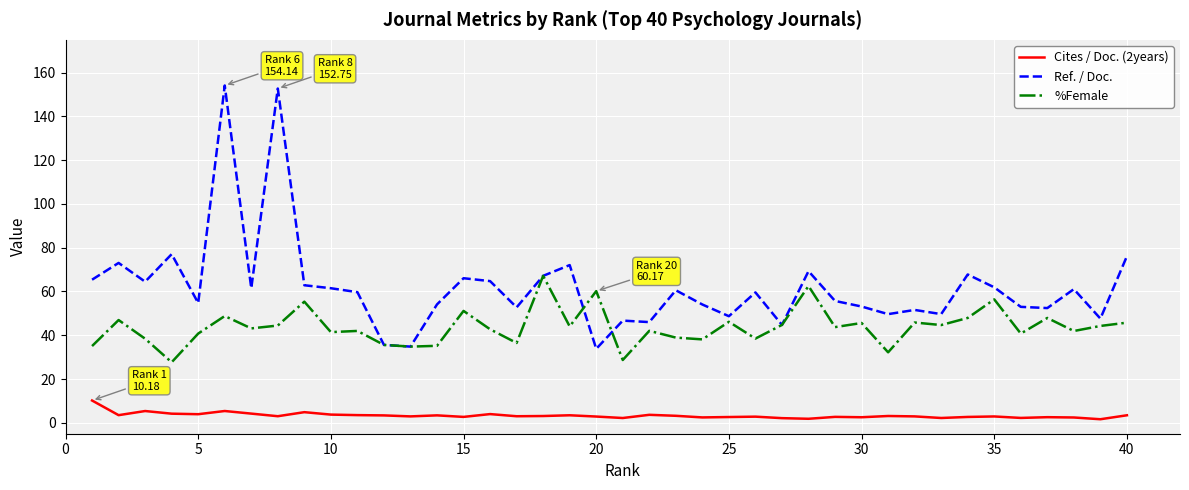

True or false: Cites / Doc. (2years) and Ref. / Doc. cross at least once.

False